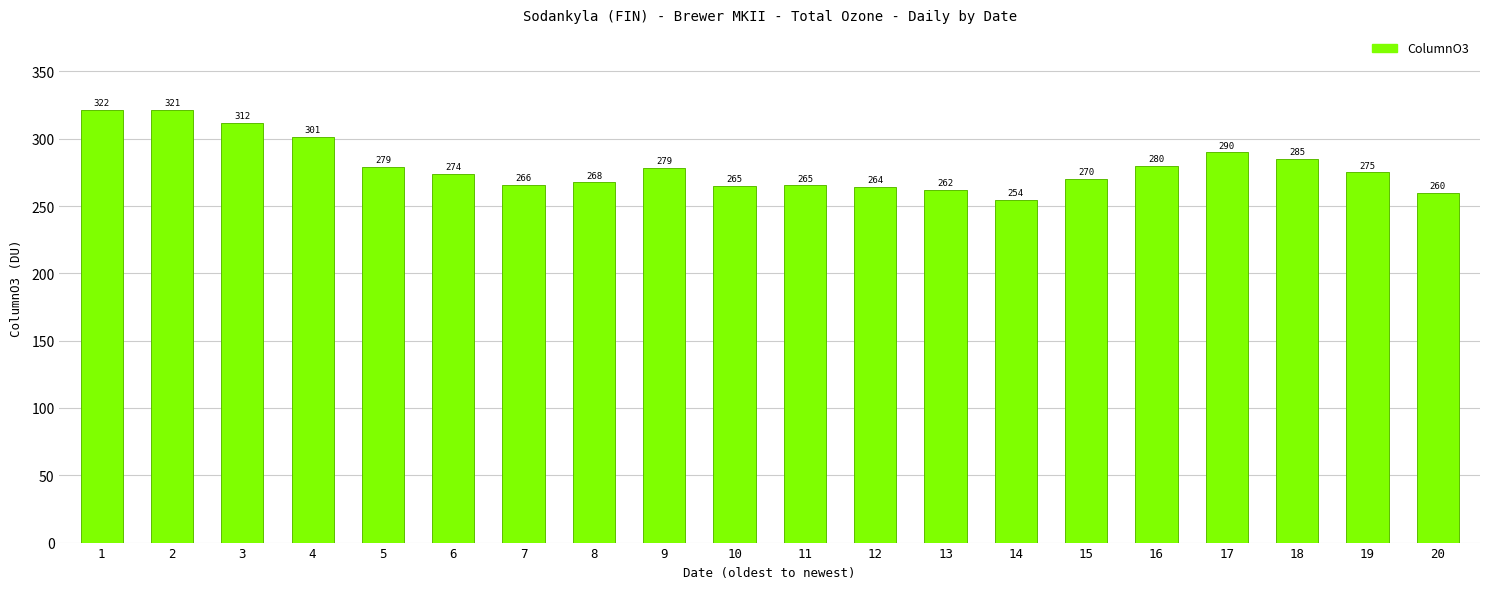

Which category has the highest value across all series?

1